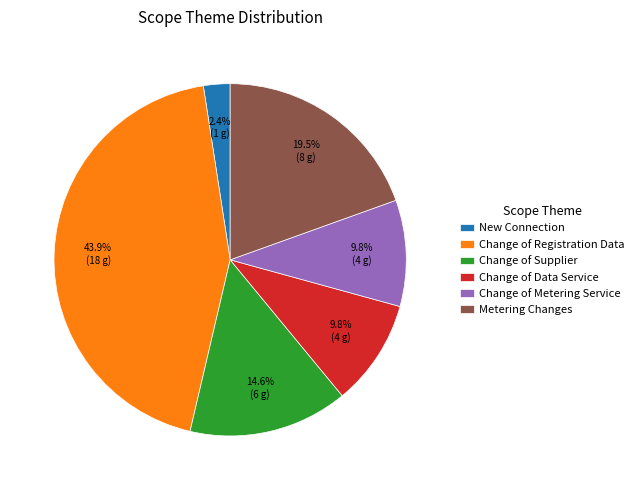

To the nearest percent, what is the difference between the New Connection and Metering Changes slice percentages?

17%